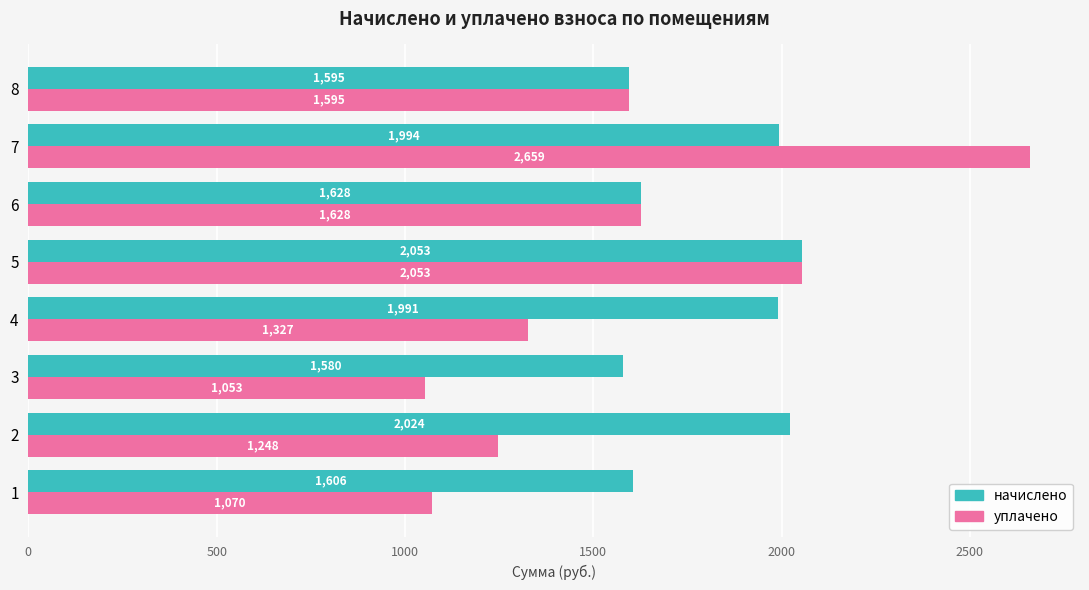

Rank the categories by уплачено value from highest to lowest.

7, 5, 6, 8, 4, 2, 1, 3